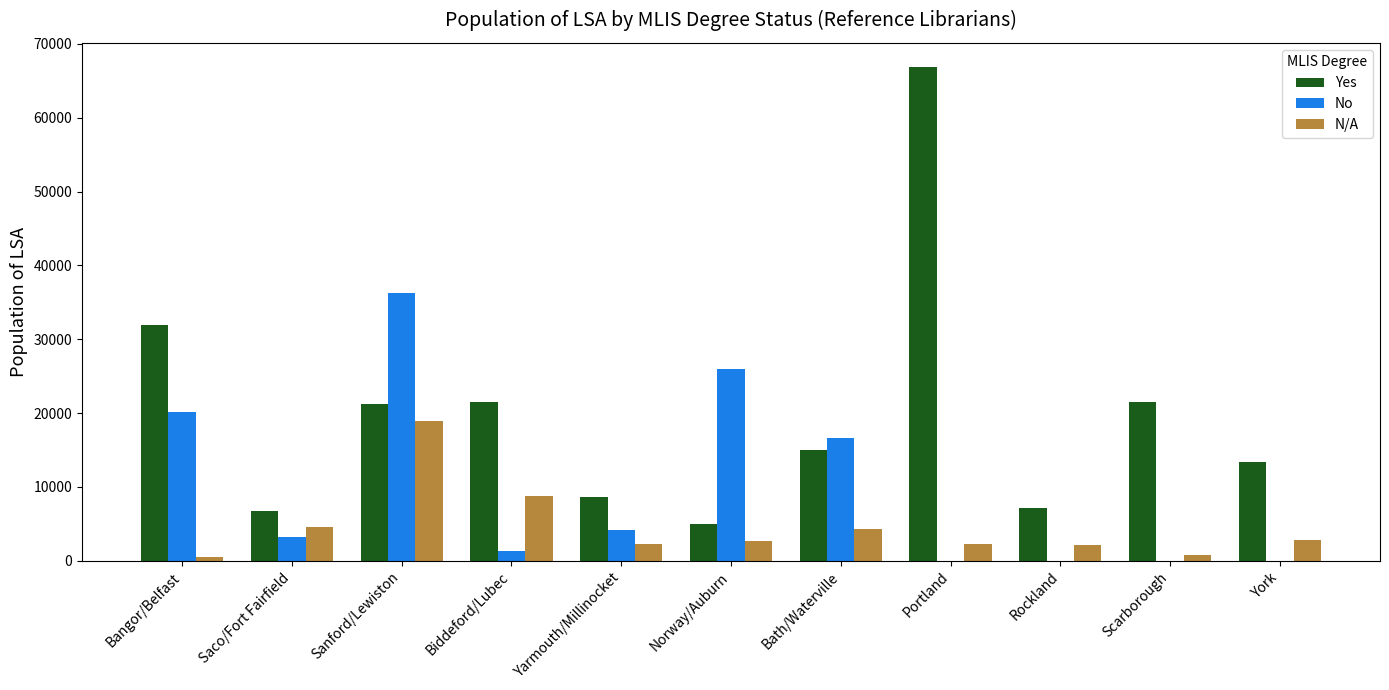

What value does the Yes series have at Bath/Waterville?

15029